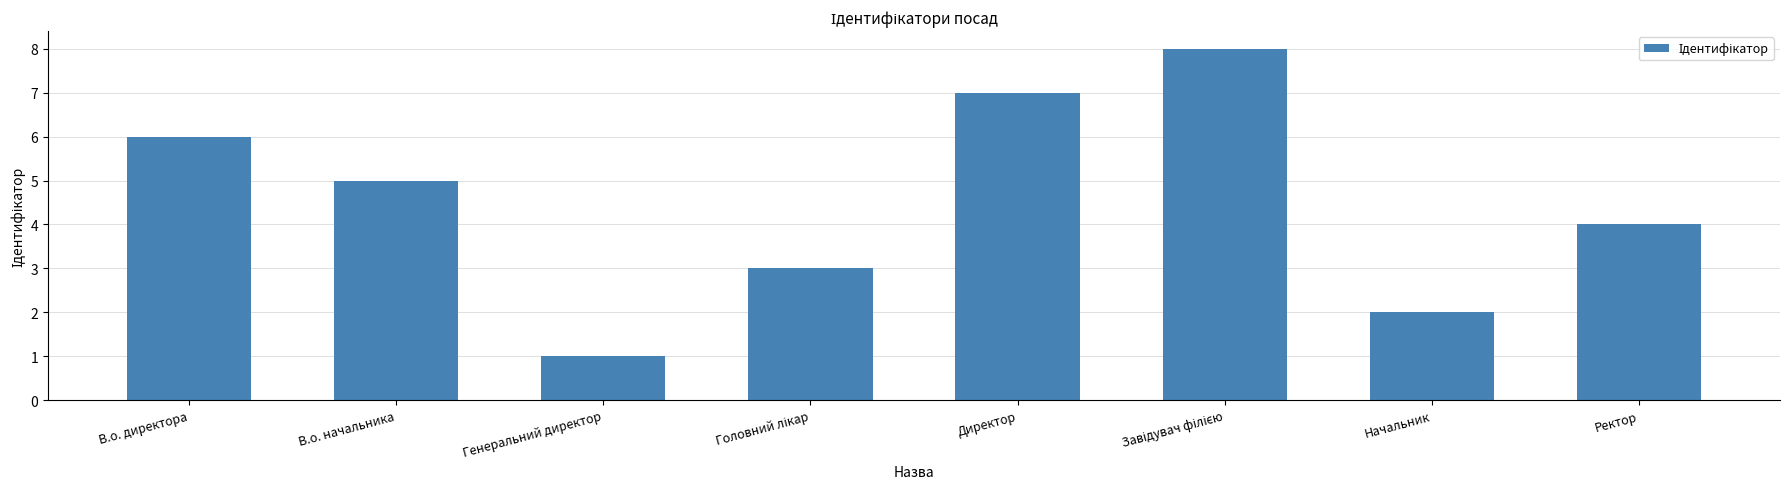

At which label does the data first exceed 5?

В.о. директора